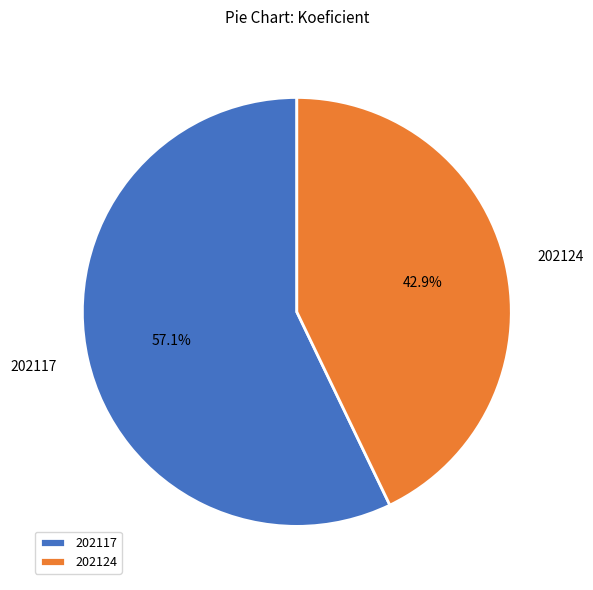

Which has a higher value, 202117 or 202124?

202117